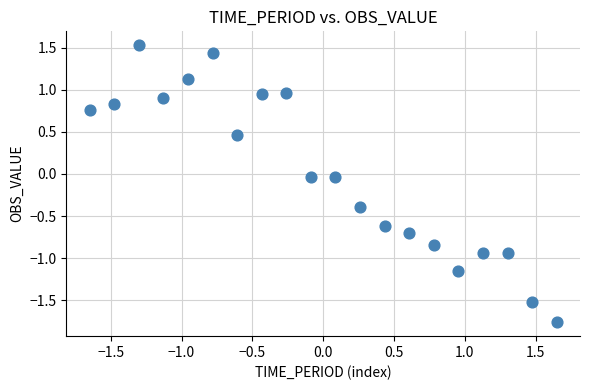

What is the range of Y values (max minus min)?

3.3